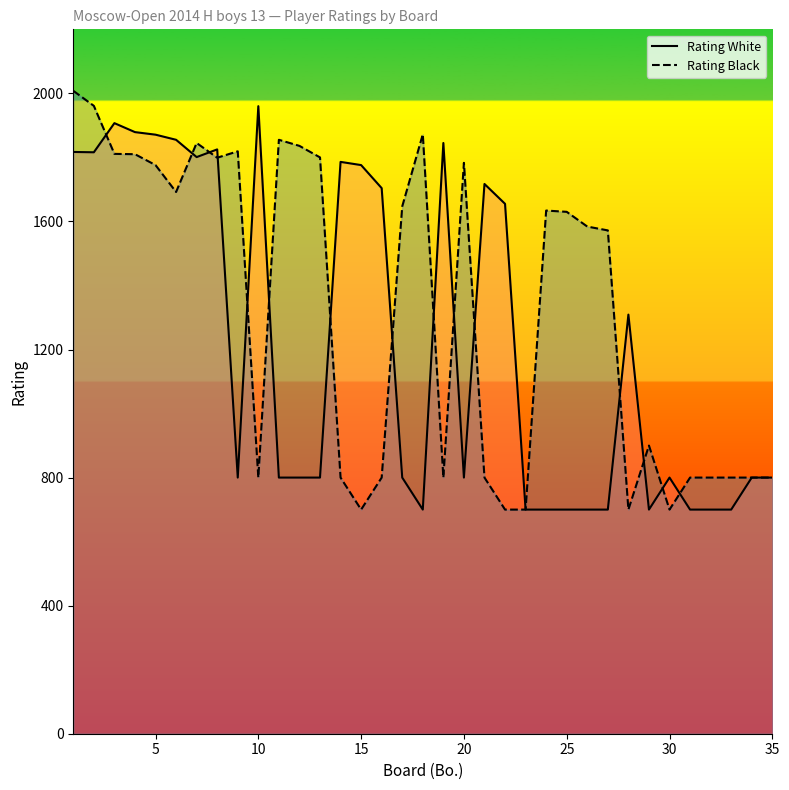

At 20, list the series in order from smallest to largest.

Rating White, Rating Black